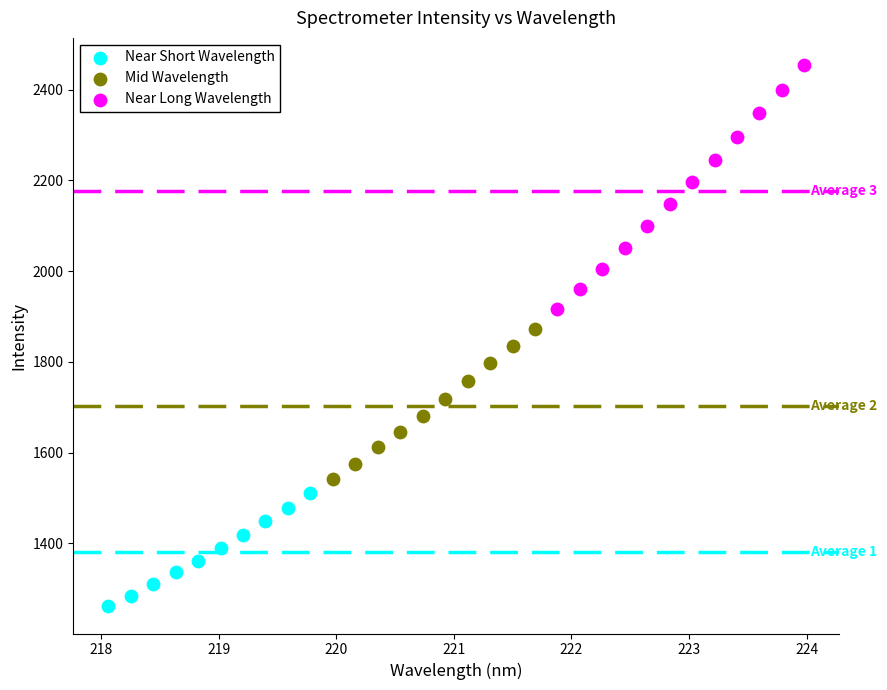

Which series contains the highest Y value?

Near Long Wavelength